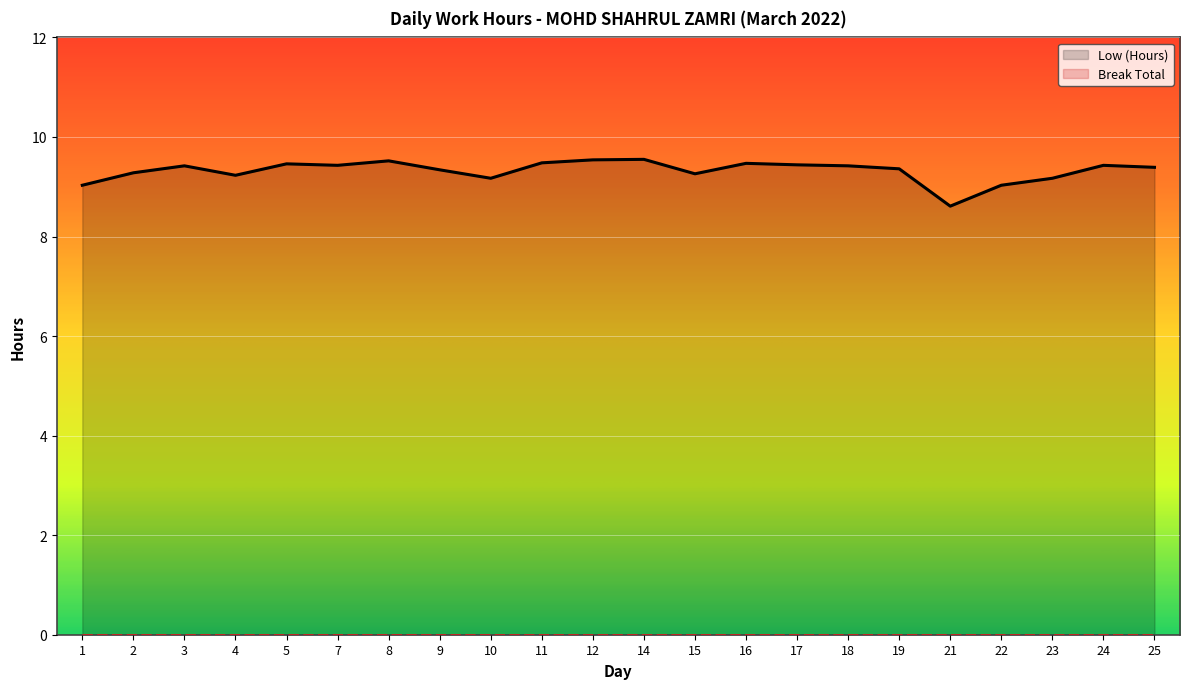

Read the value at 22.

9.0